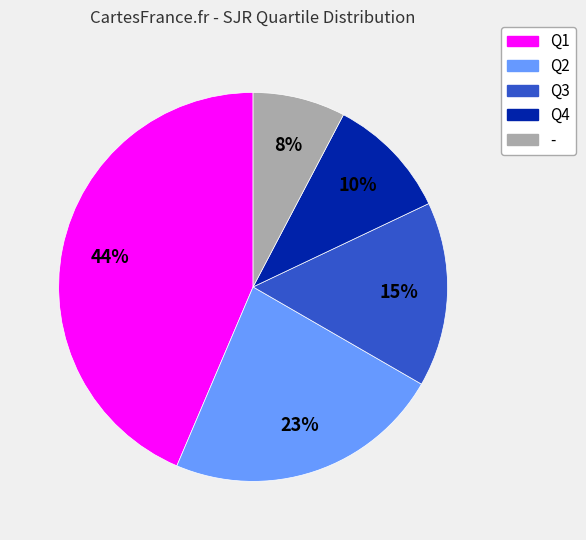

The - slice represents 8% of the pie. True or false?

True